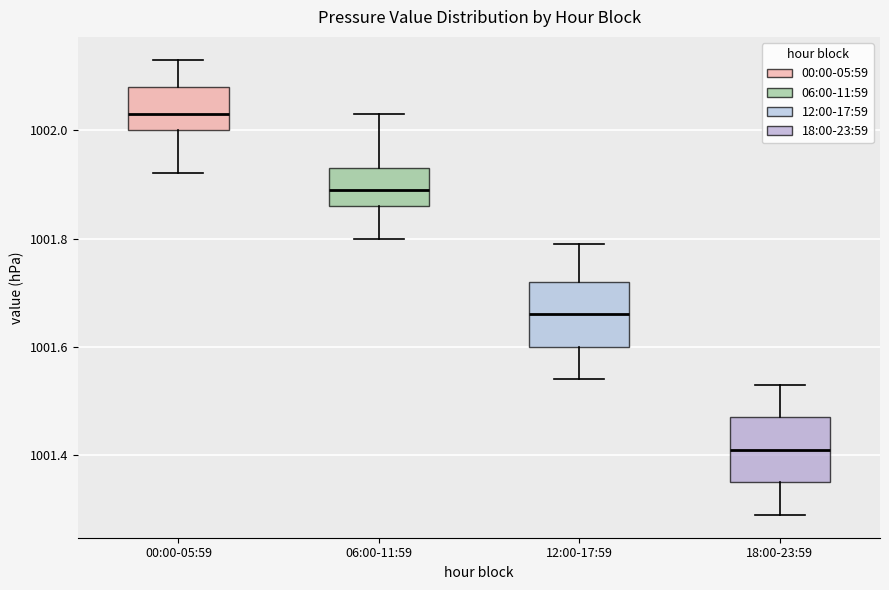

Which box's median line is the highest?

00:00-05:59